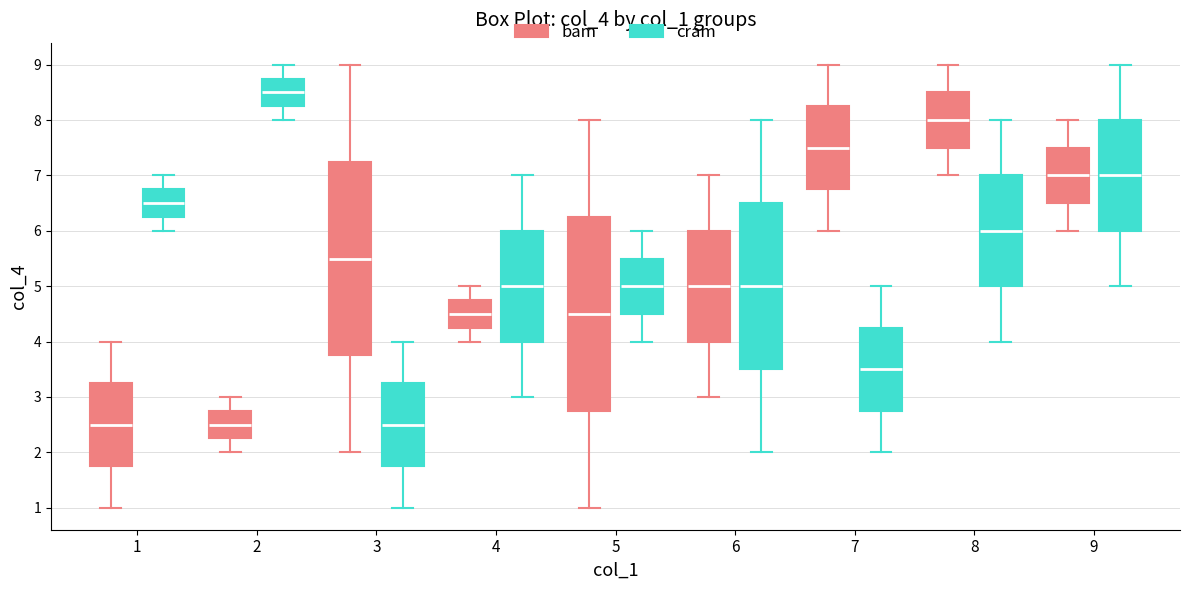

Where is the upper edge of the box for 4 (cram) on the y-axis? The values are not printed on the chart, so give them approximately, as read against the axis.

6.0